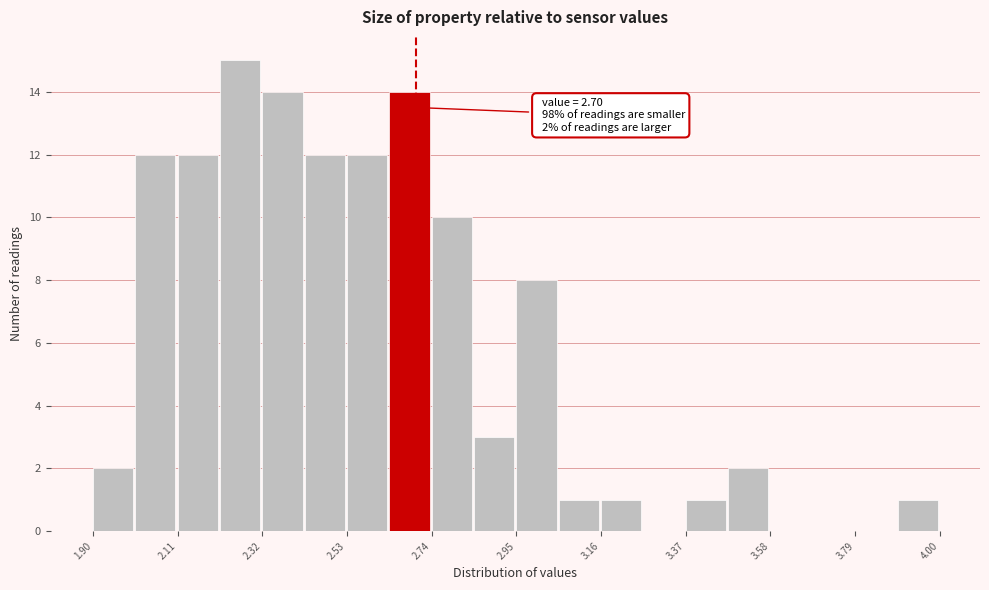

Read against the x-axis, roughly where is the centre of the tallest bar?

2.25